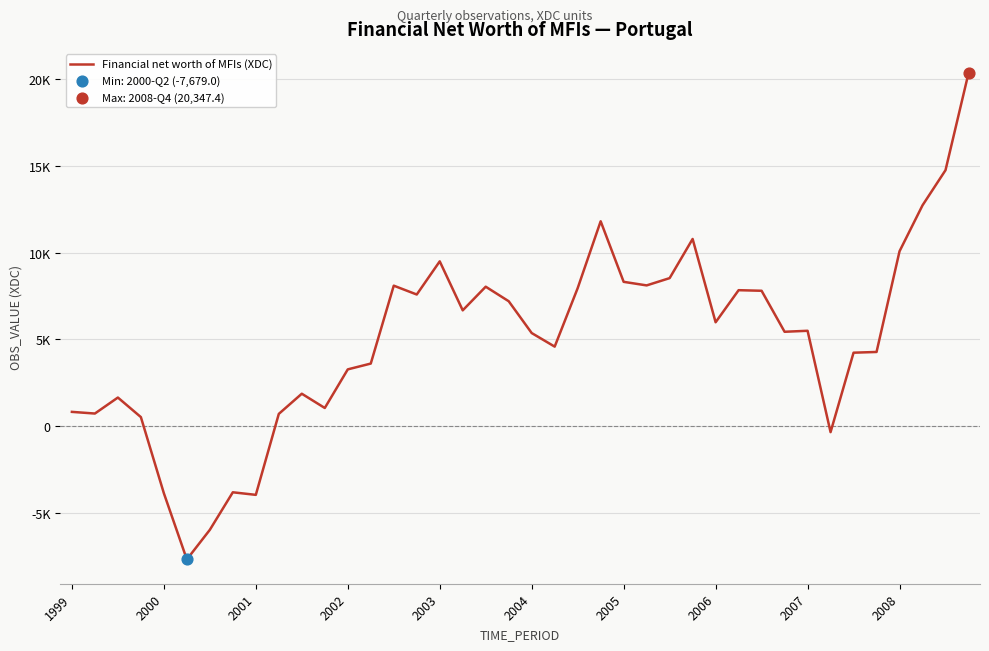

Is this an area chart (filled region under the line)?

No